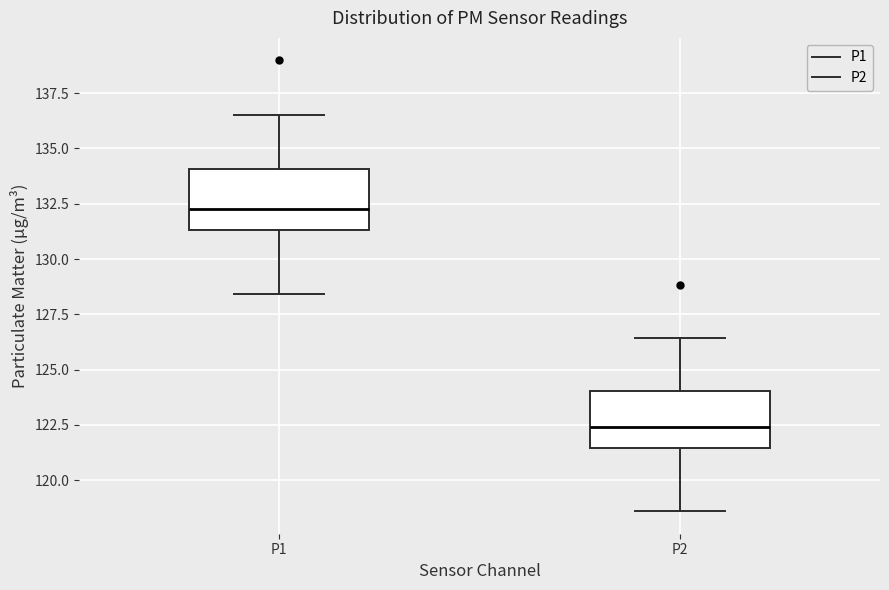

Reading left to right, transcribe this box plot: for each box, give where its median line is, the range the box spans, and where its two whiskers end, as read against the y-axis. The values are not printed on the chart, so give them approximately, as read against the axis.

P1: median 132.5, box 131.5 to 134.0, whiskers 128.5 to 136.5
P2: median 122.5, box 121.5 to 124.0, whiskers 118.5 to 126.5